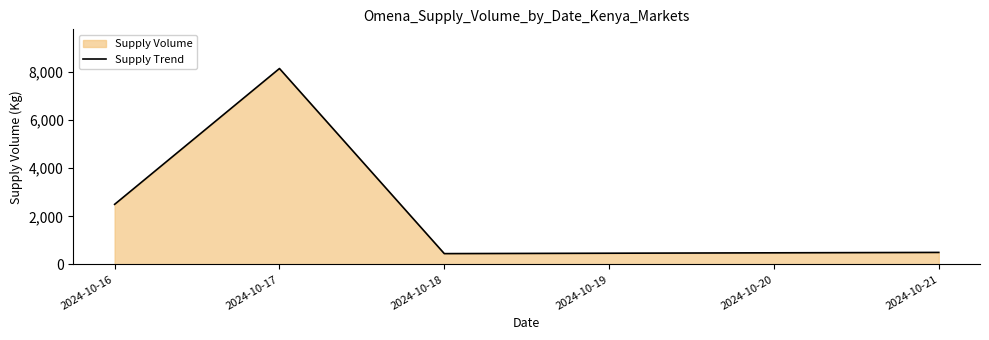

What is the greatest value displayed?

8150